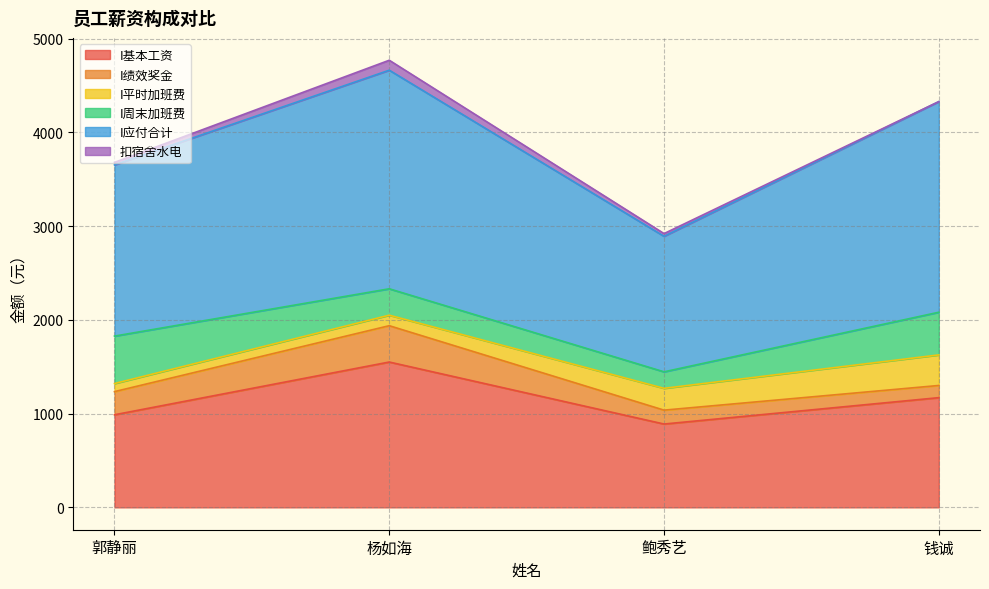

What are all the series names shown in the legend?

I基本工资, I绩效奖金, I平时加班费, I周末加班费, I应付合计, 扣宿舍水电